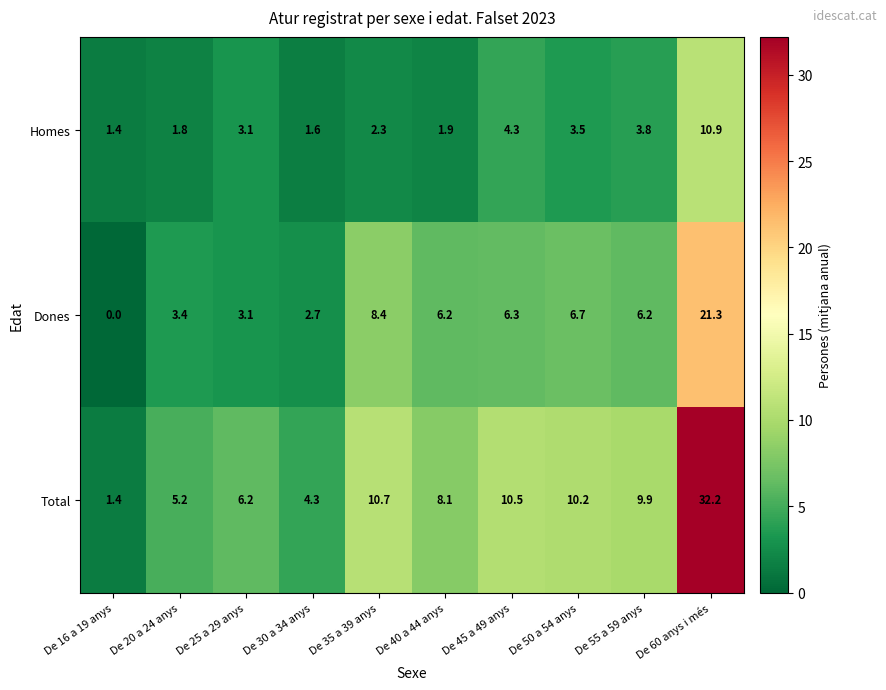

At which label does Total first exceed 9?

De 35 a 39 anys